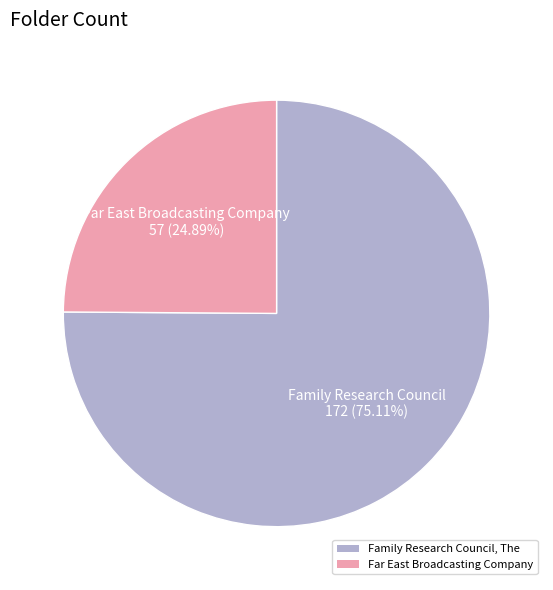

Which slice is the largest?

Family Research Council, The